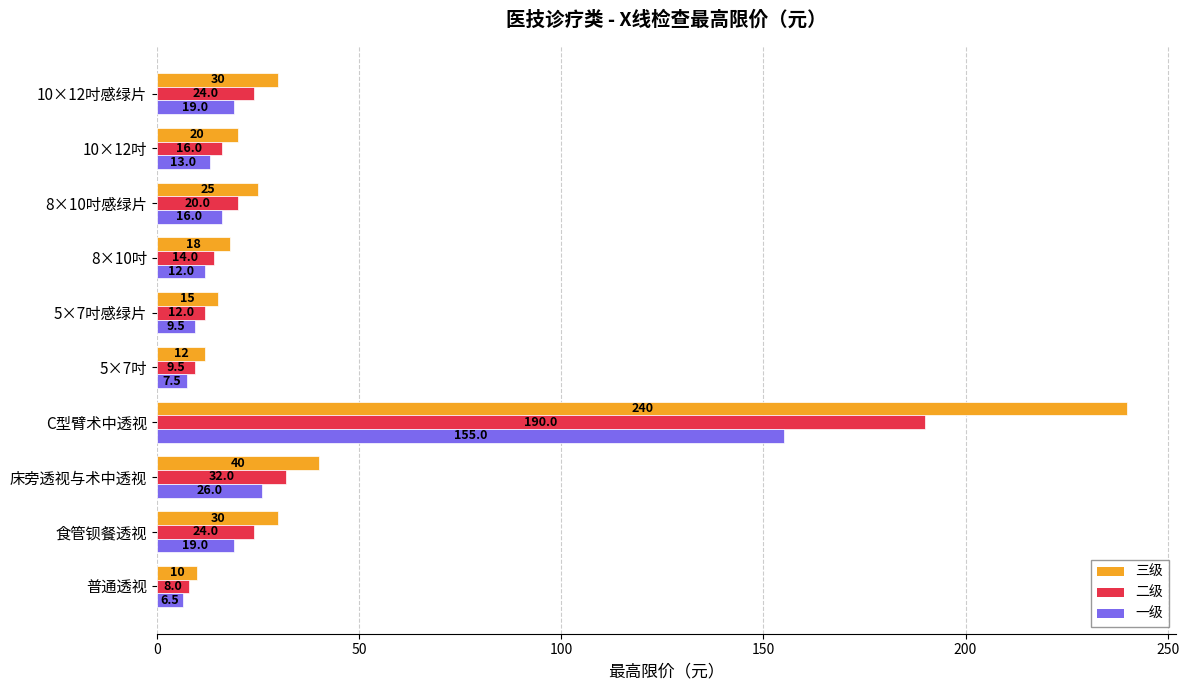

The 二级 series shows 9.5 at 5×7吋. True or false?

True